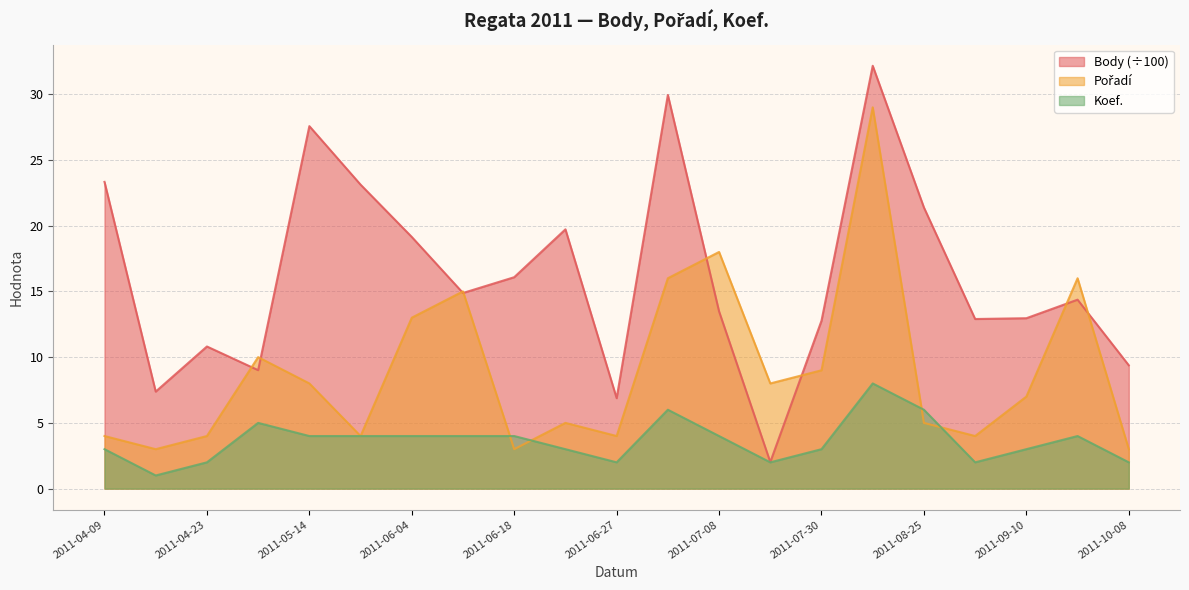

What is the difference between the highest and lowest values at 2011-04-09?

20.3